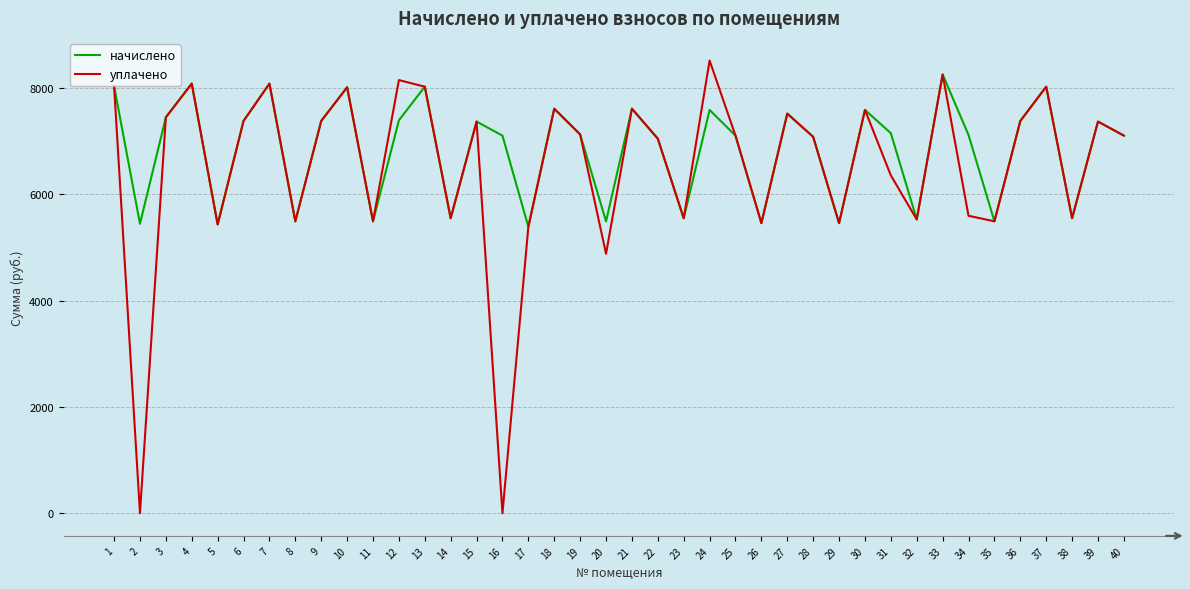

The уплачено series shows 2157.7 at 15. True or false?

False